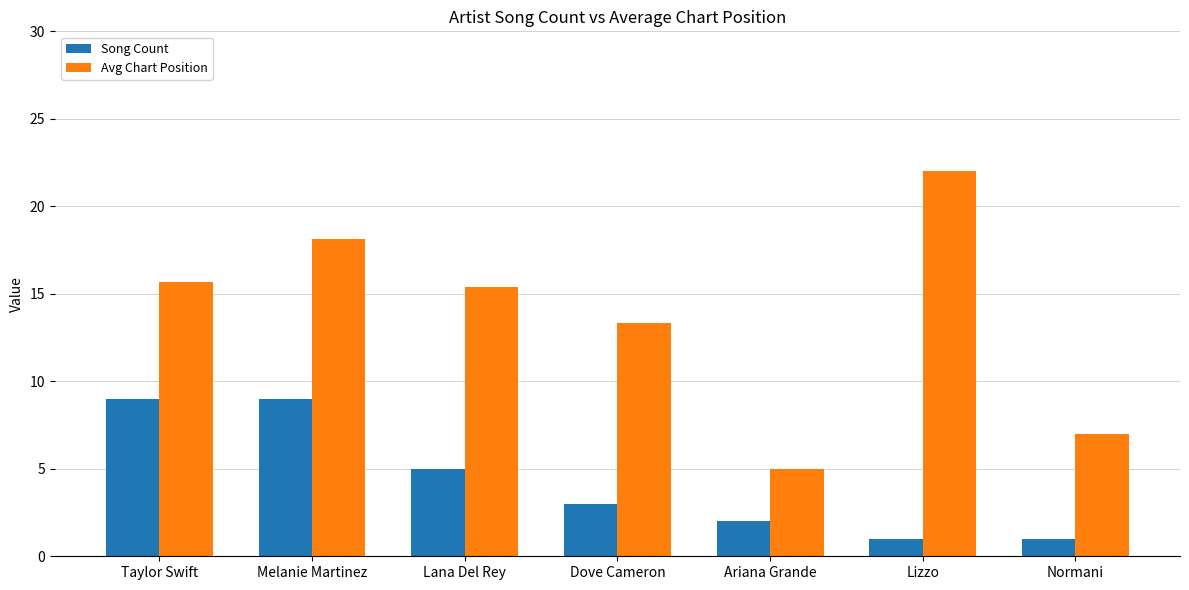

How many data points in Avg Chart Position are above 15?

4